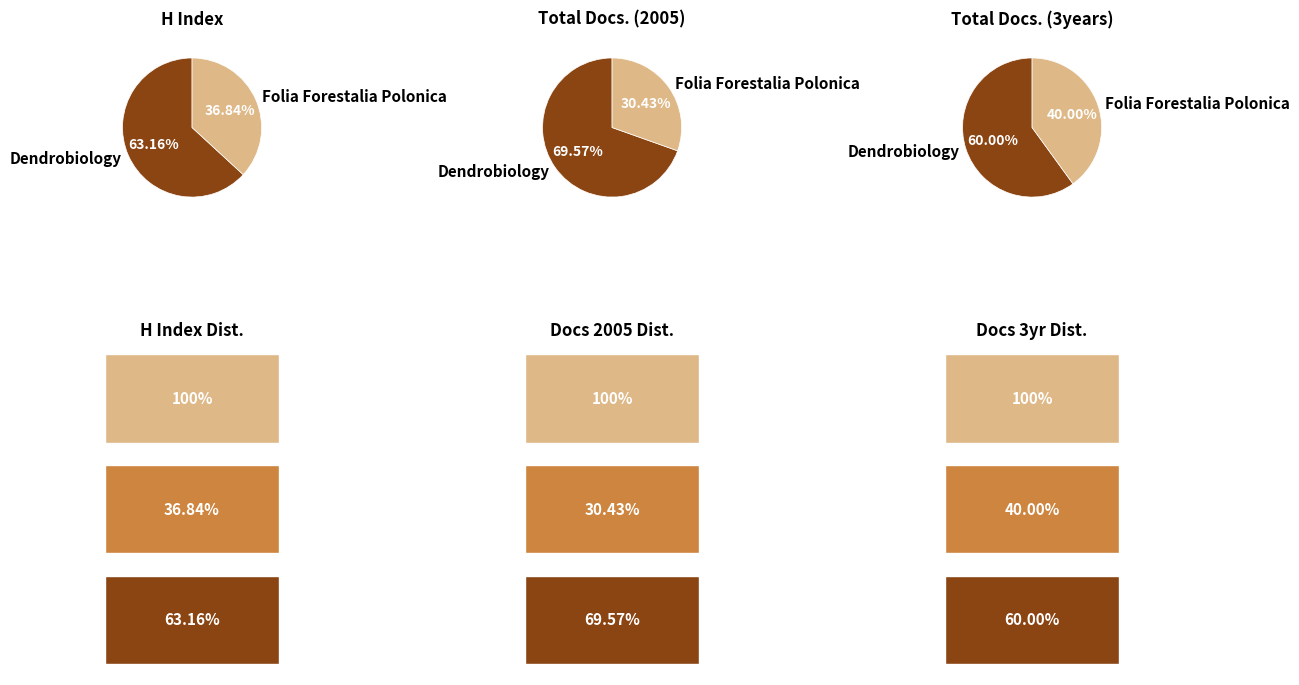

Combined, what portion of the pie is Folia Forestalia Polonica and Dendrobiology?

100.0%